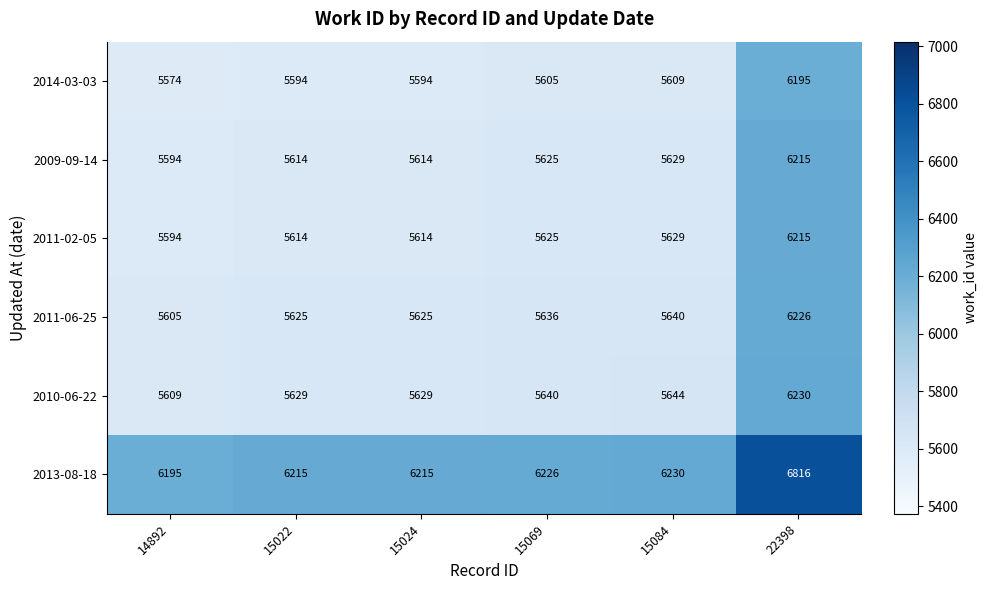

What is the total value across all series at 15022?

34291